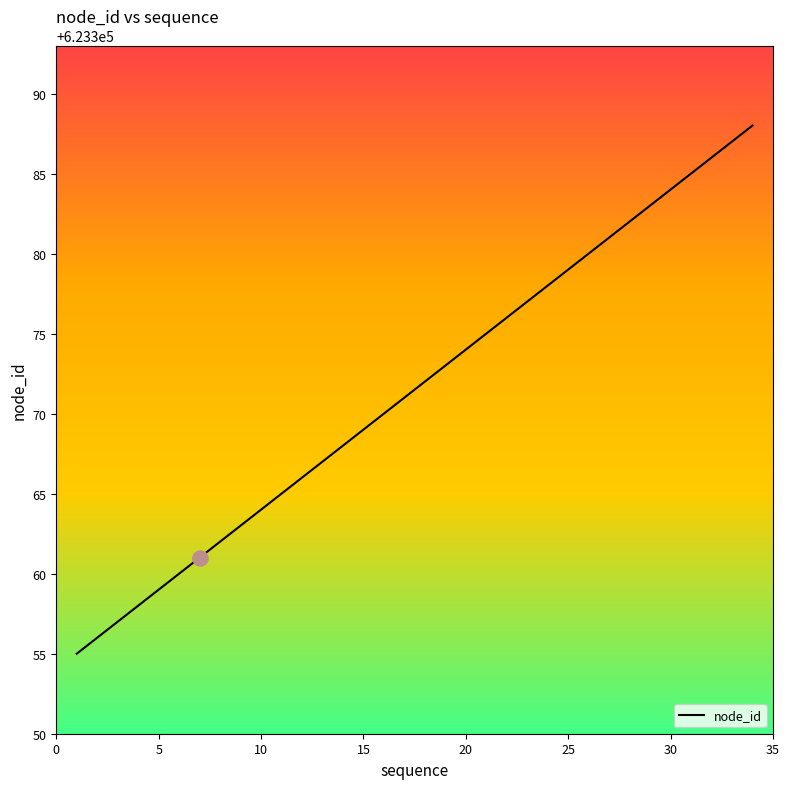

What is the difference between the maximum and minimum values?

33